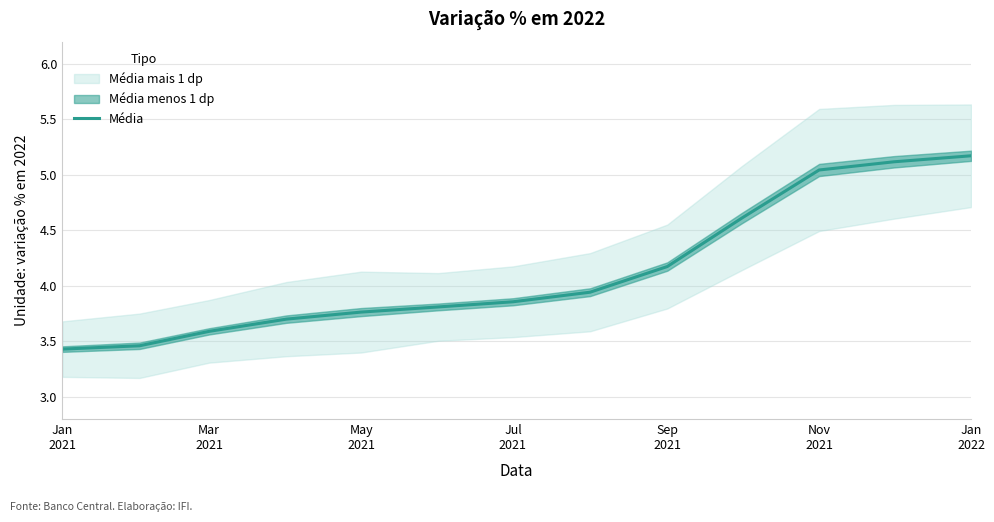

How many lines are shown in the chart?

1